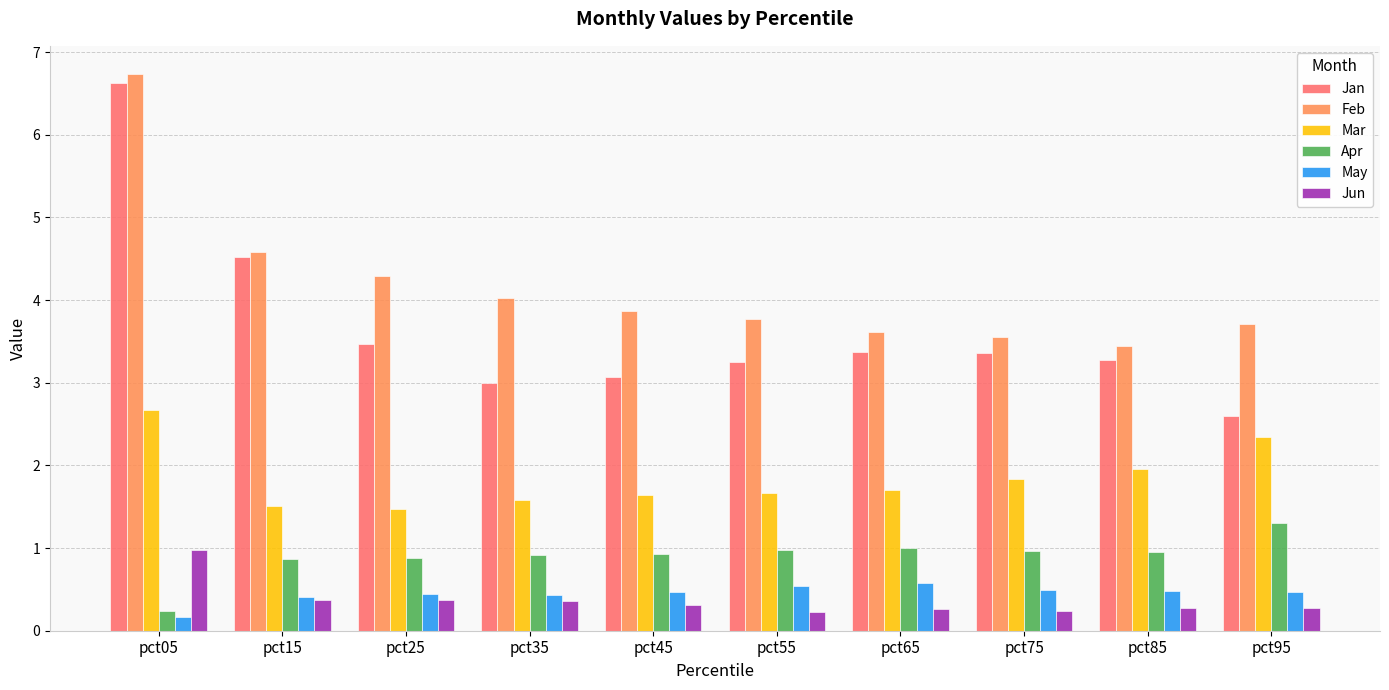

List the series in order of their peak value, highest first.

Feb, Jan, Mar, Apr, Jun, May